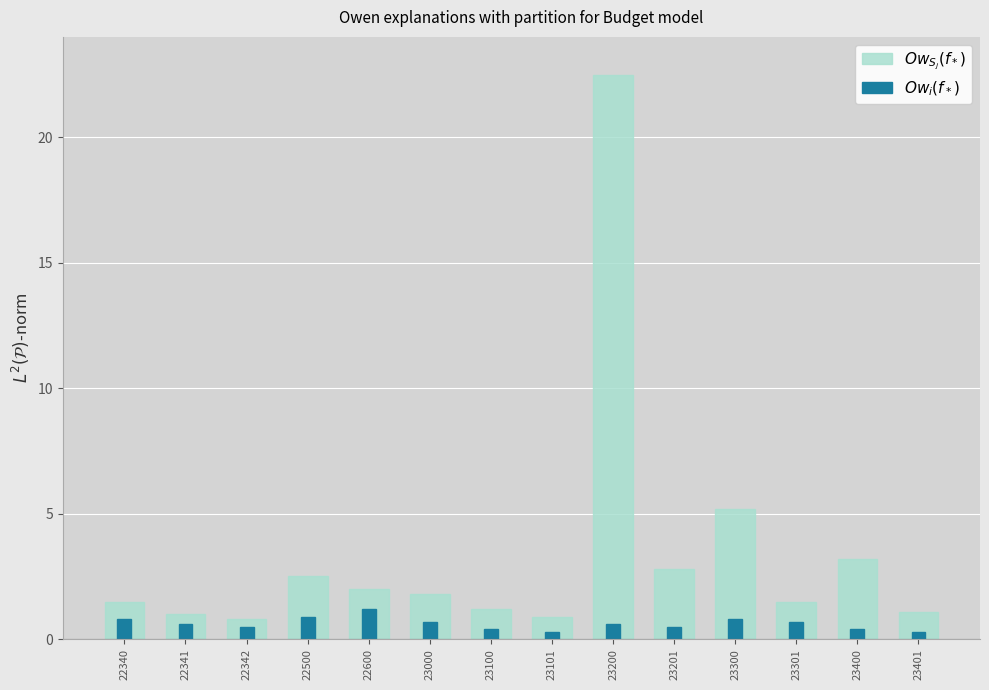

How many categories are shown in the chart?

14